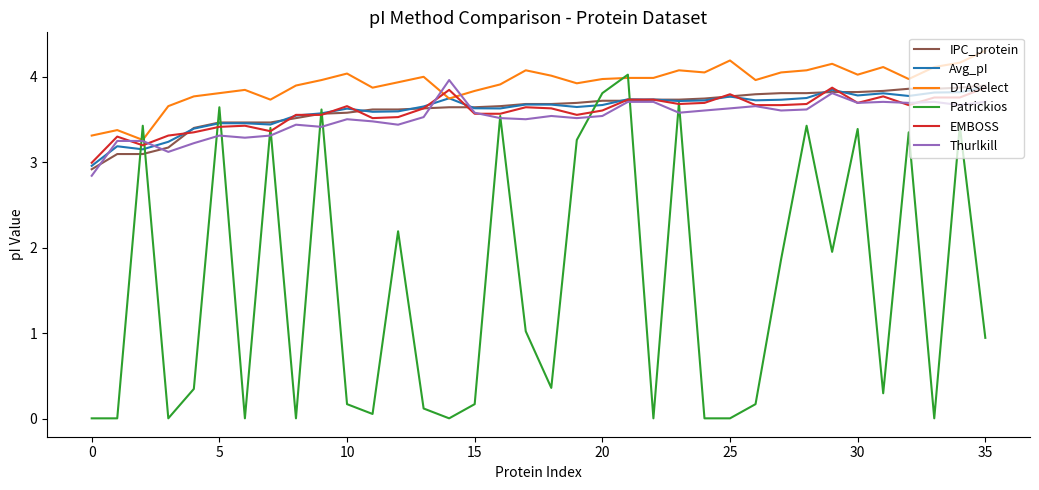

How many values in the Thurlkill series are below 3?

1